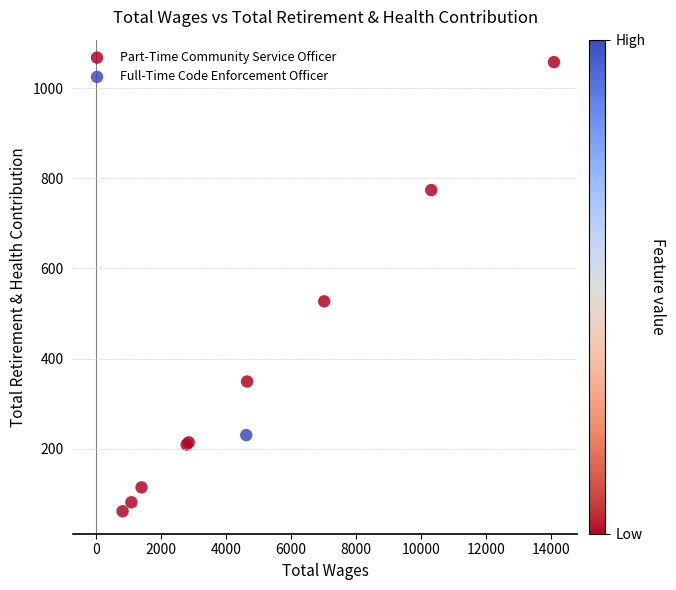

What are all the series names shown in the legend?

Part-Time Community Service Officer, Full-Time Code Enforcement Officer